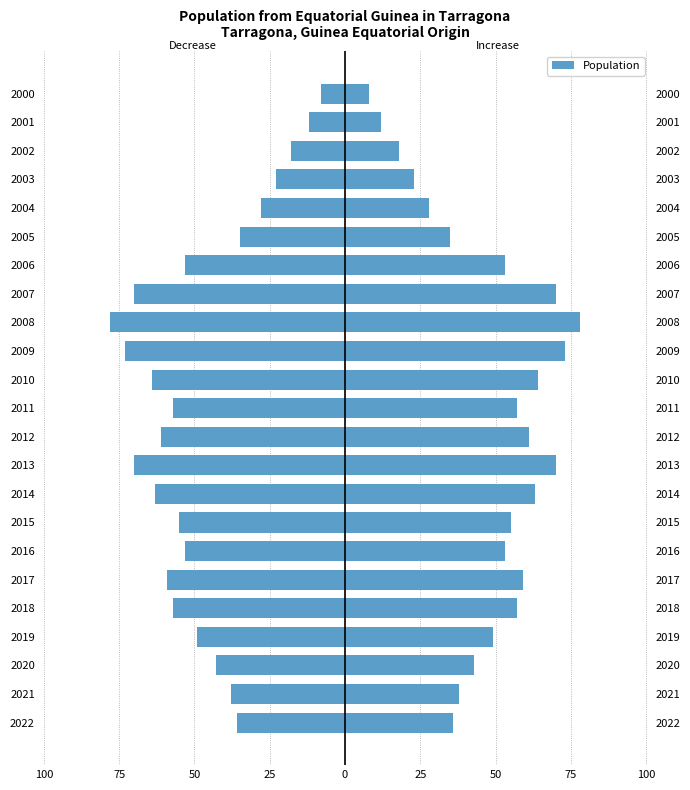

Reading right to left, list all the values displayed in this chart.

-8	-12	-18	-23	-28	-35	-53	-70	-78	-73	-64	-57	-61	-70	-63	-55	-53	-59	-57	-49	-43	-38	-36